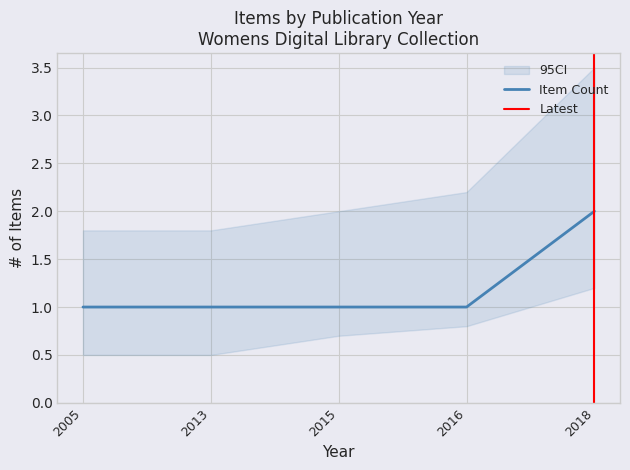

Does the chart display data point markers on the line(s)?

No